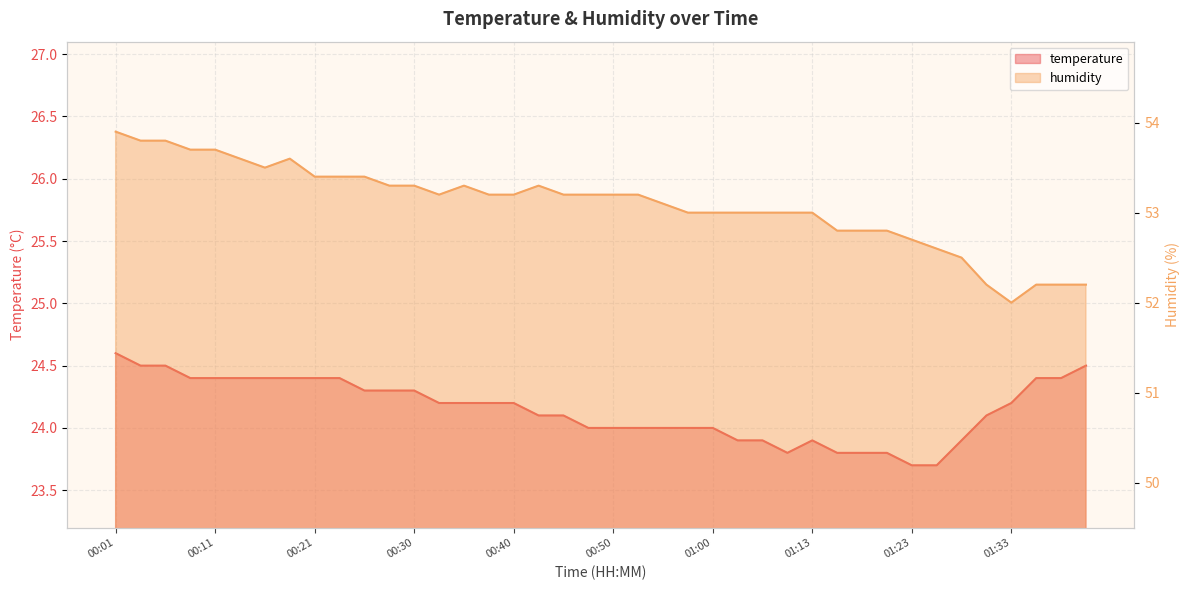

The value of temperature at 01:38 is 33.7. True or false?

False